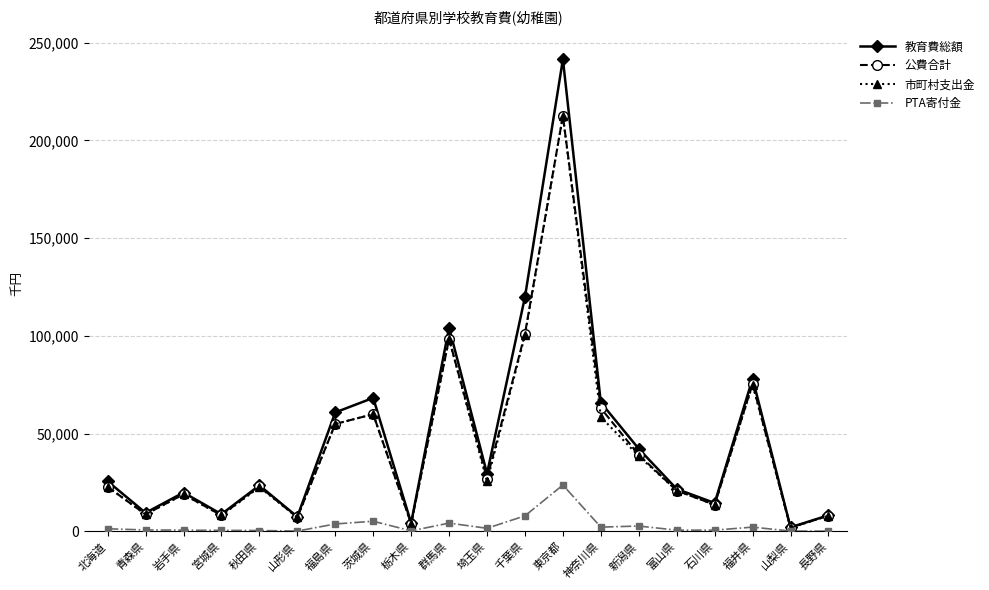

At which category is the sum across all series the highest?

東京都